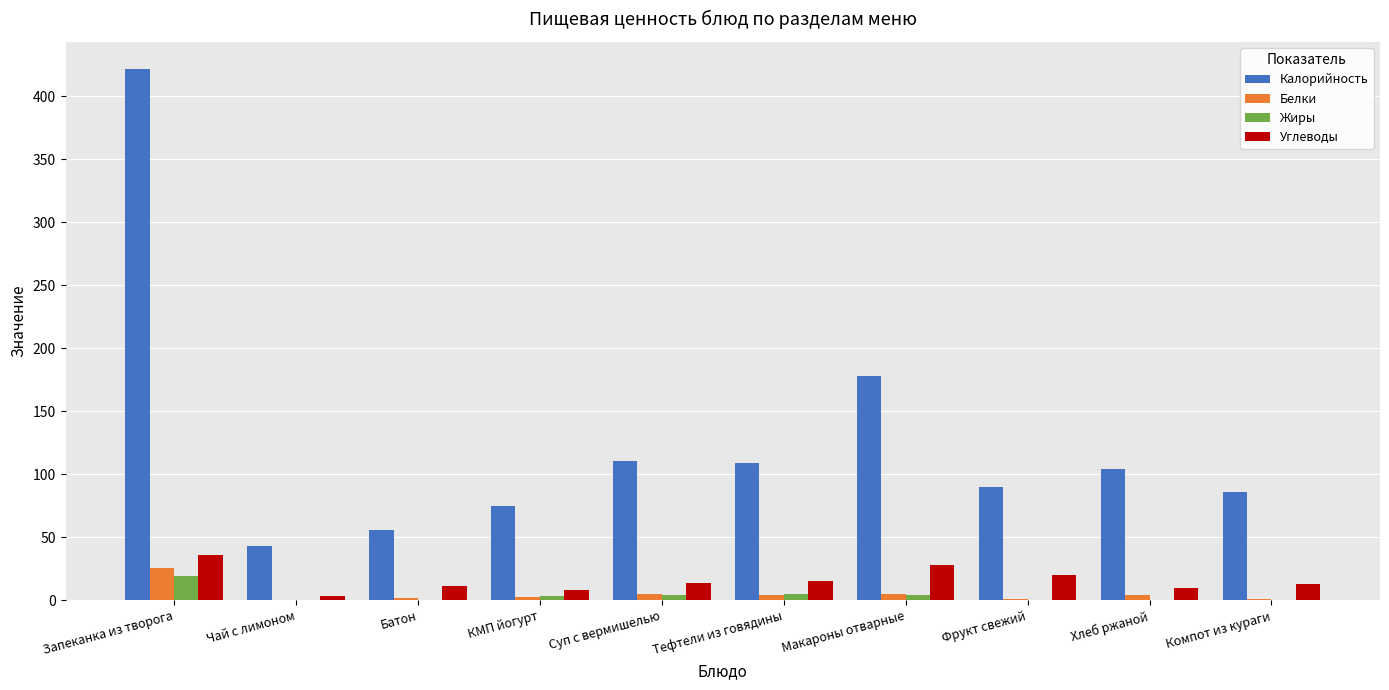

How many groups of bars are there?

10